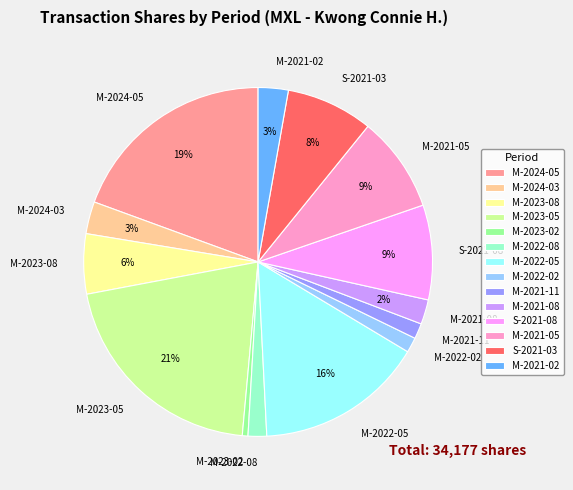

Does M-2021-08 account for over 50% of the chart?

No